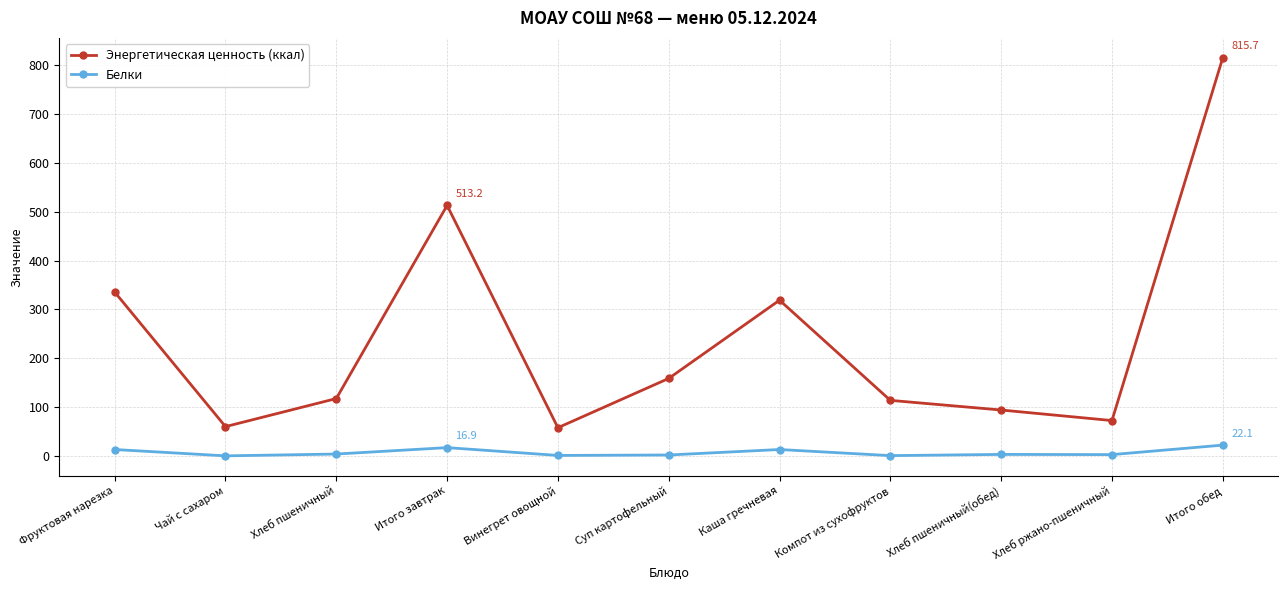

What is the maximum value shown in the chart?

815.7